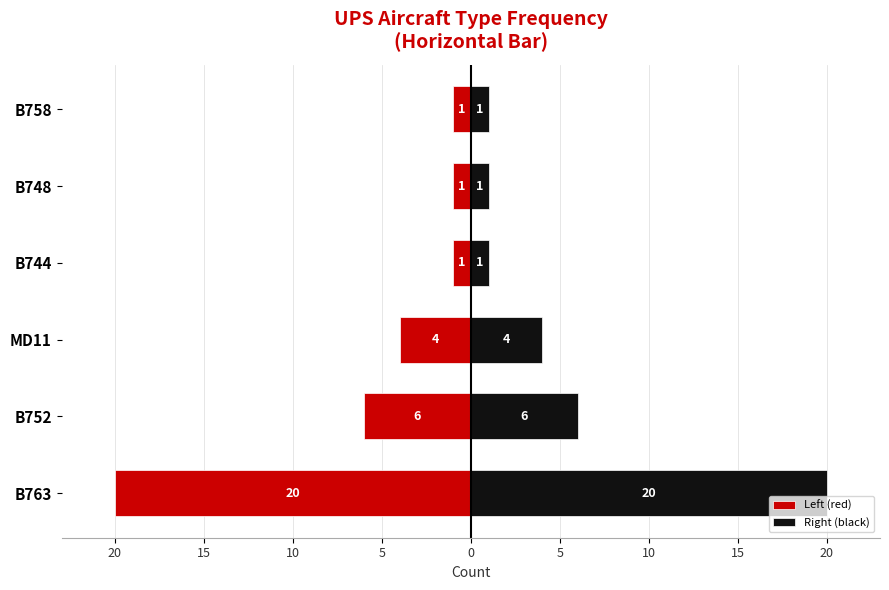

How many groups of bars are there?

6